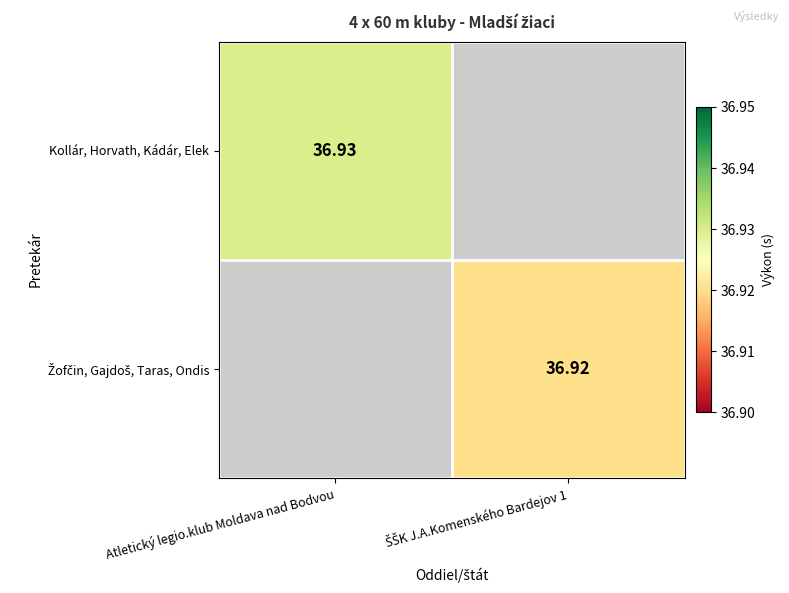

The value of Žofčin, Gajdoš, Taras, Ondis at ŠŠK J.A.Komenského Bardejov 1 is 36.9. True or false?

True